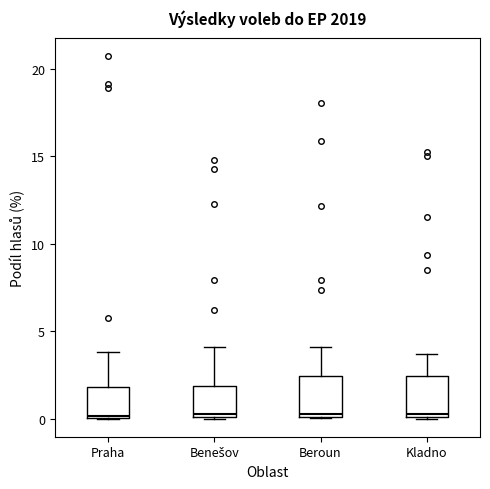

Reading left to right, read every box against the y-axis: the position of its median line, the range the box covers, and the ends of its whiskers. The values are not printed on the chart, so give them approximately, as read against the axis.

Praha: median 0.0, box 0.0 to 2.0, whiskers 0.0 to 4.0
Benešov: median 0.5, box 0.0 to 2.0, whiskers 0.0 to 4.0
Beroun: median 0.5, box 0.0 to 2.5, whiskers 0.0 to 4.0
Kladno: median 0.5, box 0.0 to 2.5, whiskers 0.0 to 3.5